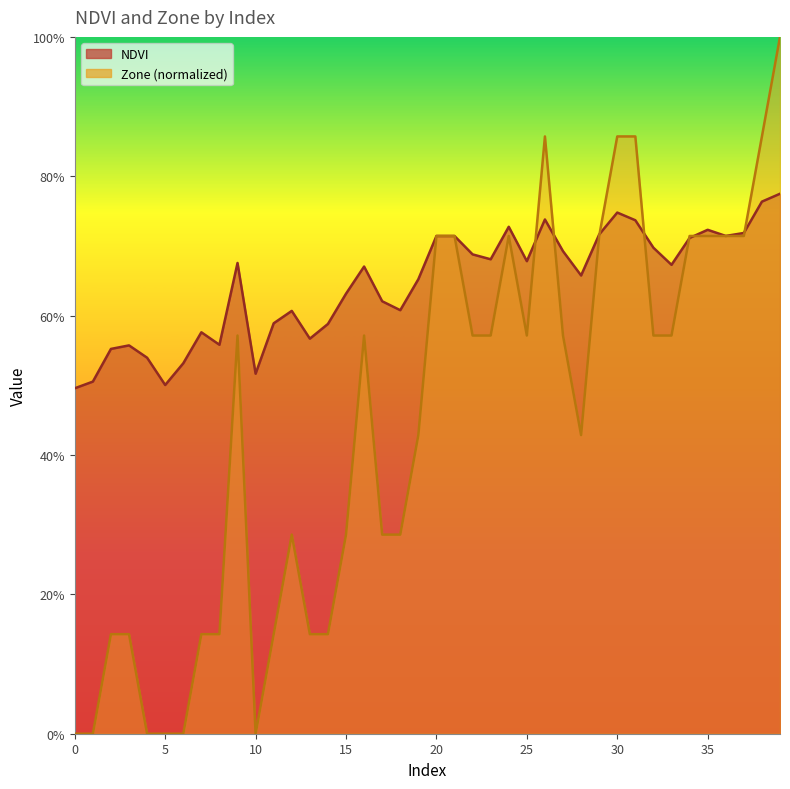

What is the greatest value displayed?

1.0